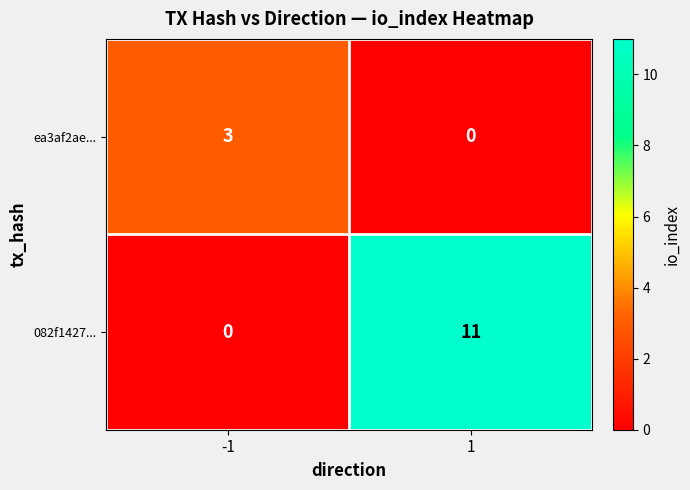

At how many categories does at least one series exceed 8?

1